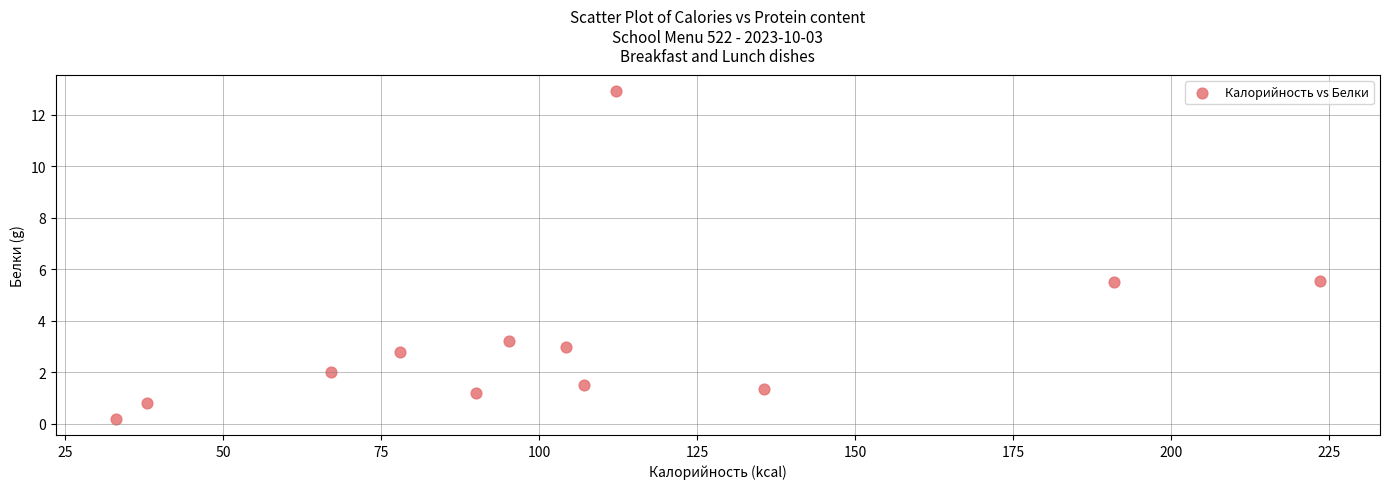

What is the average X value?

106.2